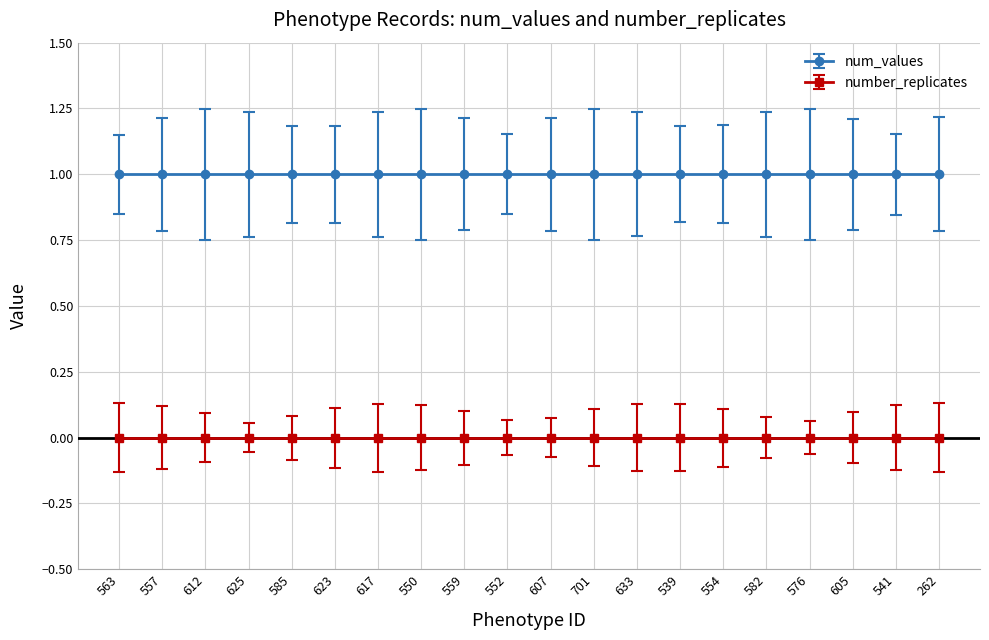

At which label is num_values closest to 1?

563